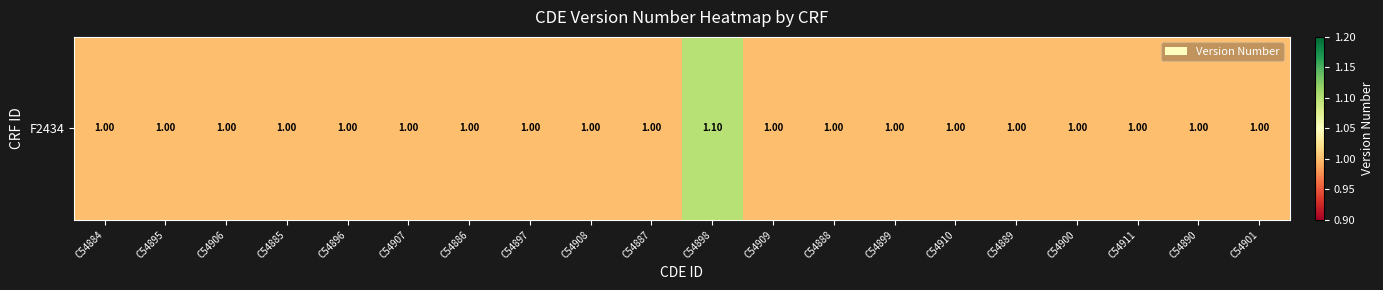

True or false: the data shows 1.0 at C54909.

True